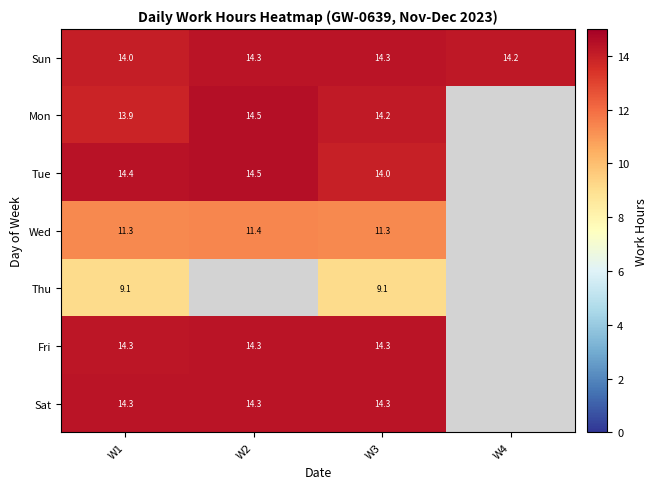

What is the lowest value of the Sun series?

14.0